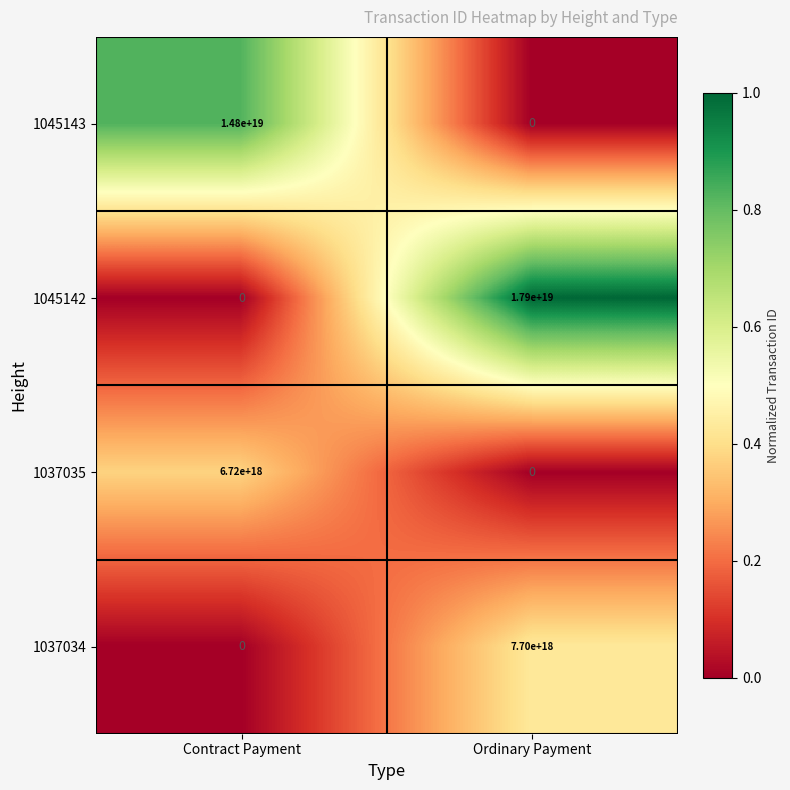

The value of 1045143 at Contract Payment is 9190265093830380544. True or false?

False